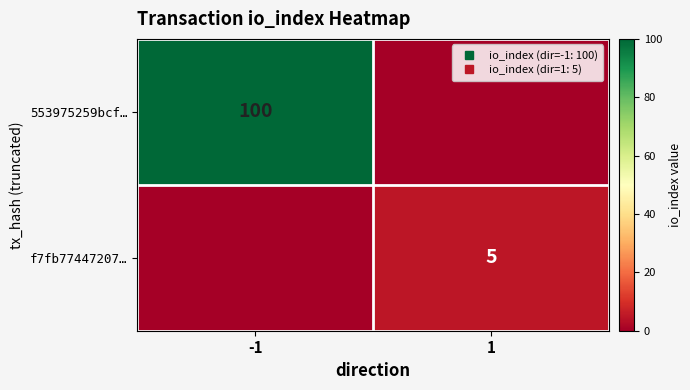

At 1, list the series in order from smallest to largest.

553975259bcf…, f7fb77447207…